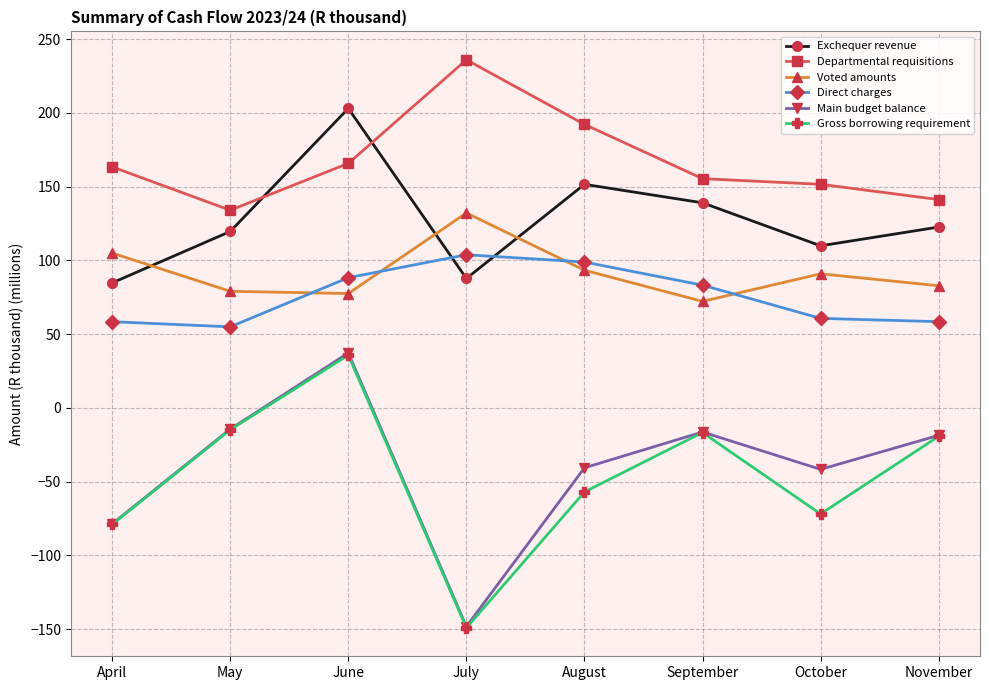

What is the sum of all Direct charges values?

606.4